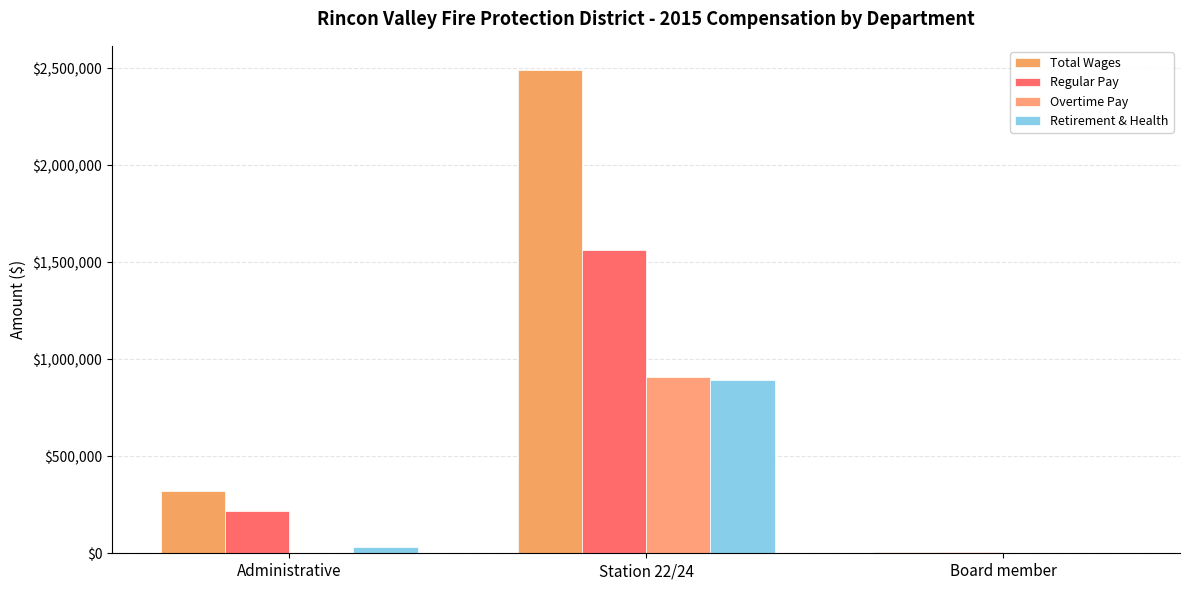

Rank the categories by Total Wages value from highest to lowest.

Station 22/24, Administrative, Board member